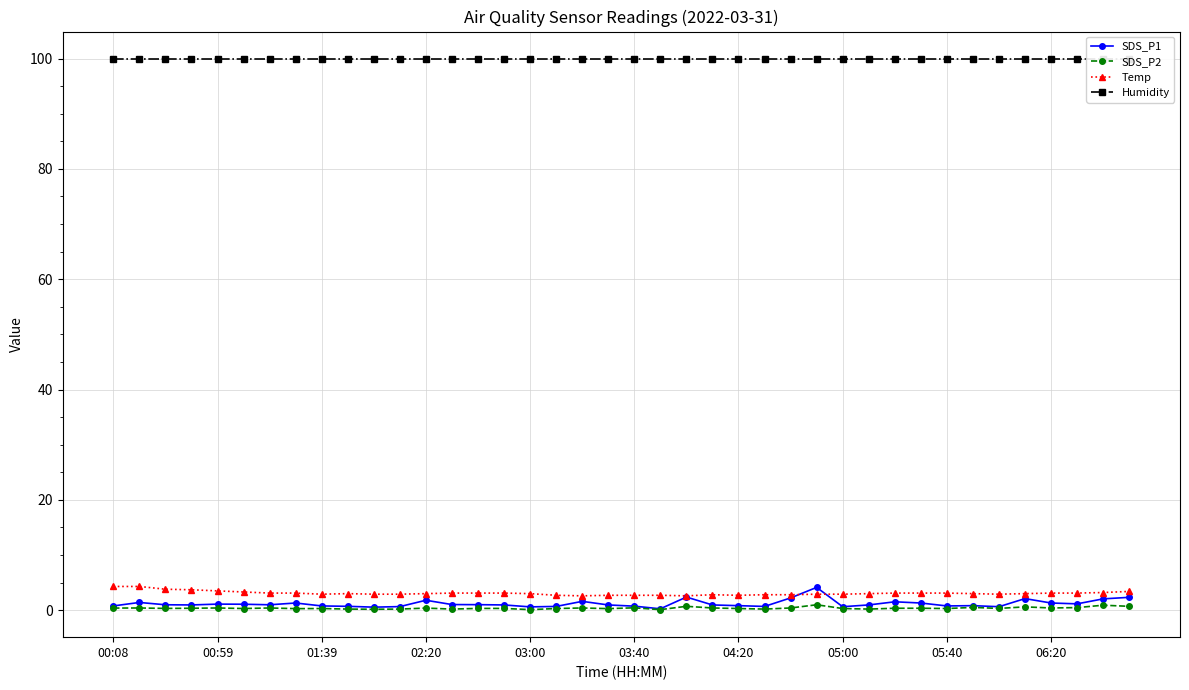

What is the lowest value of the Temp series?

2.6